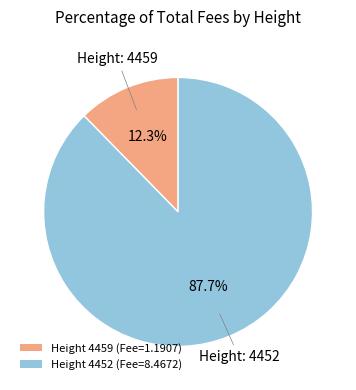

To the nearest percent, what is the average slice percentage?

50%